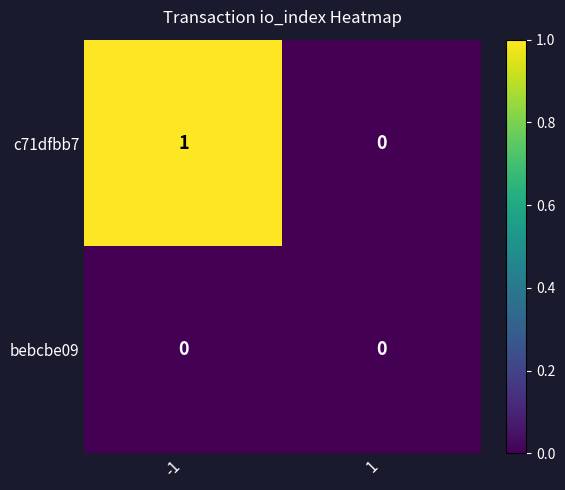

Is the value of bebcbe09 at -1 greater than the value of c71dfbb7 at -1?

No